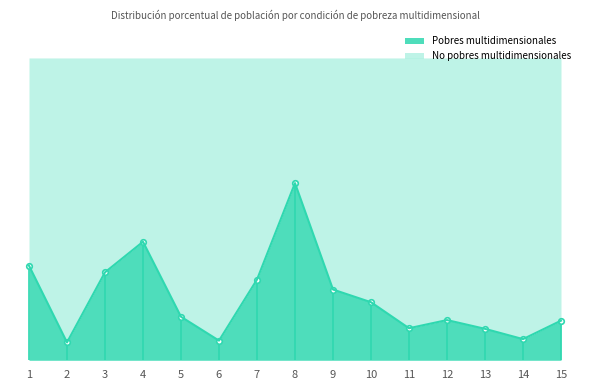

Where is the first local minimum?

2